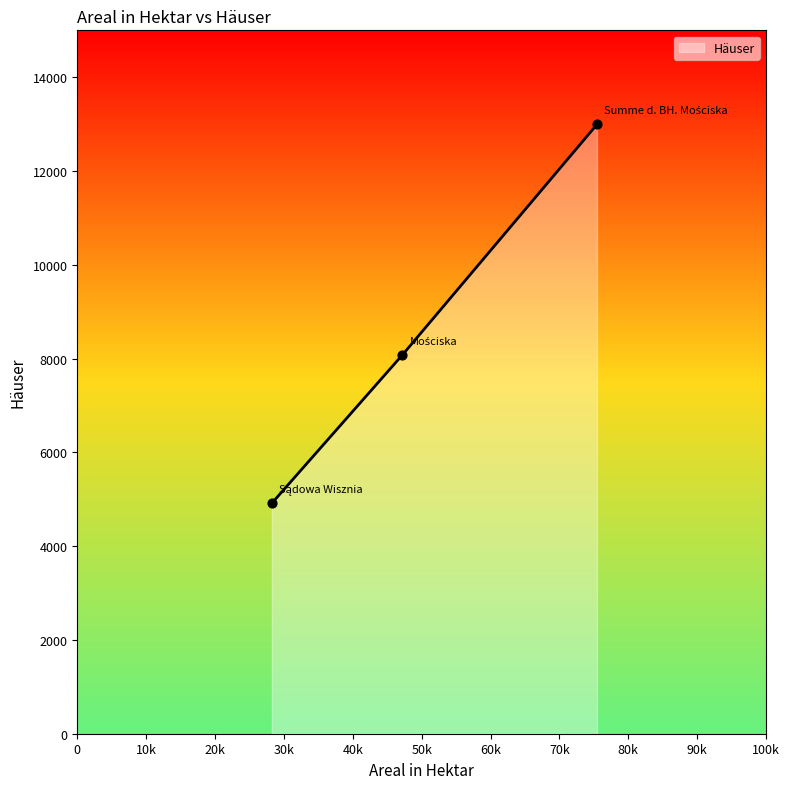

What is the smallest value displayed?

4915